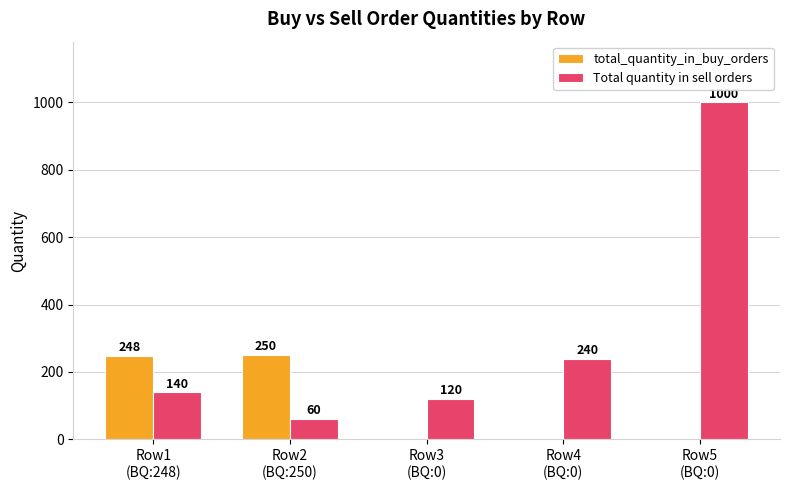

Which series has the largest total across all categories?

Total quantity in sell orders